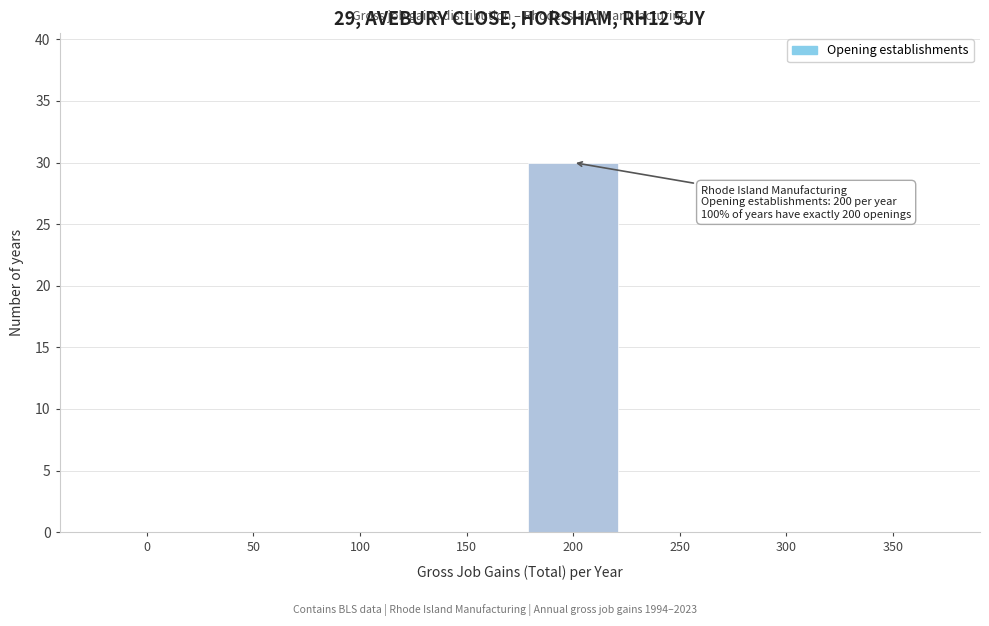

Reading left to right, extract all data points from this chart.

0=0	50=0	100=0	150=0	200=30	250=0	300=0	350=0